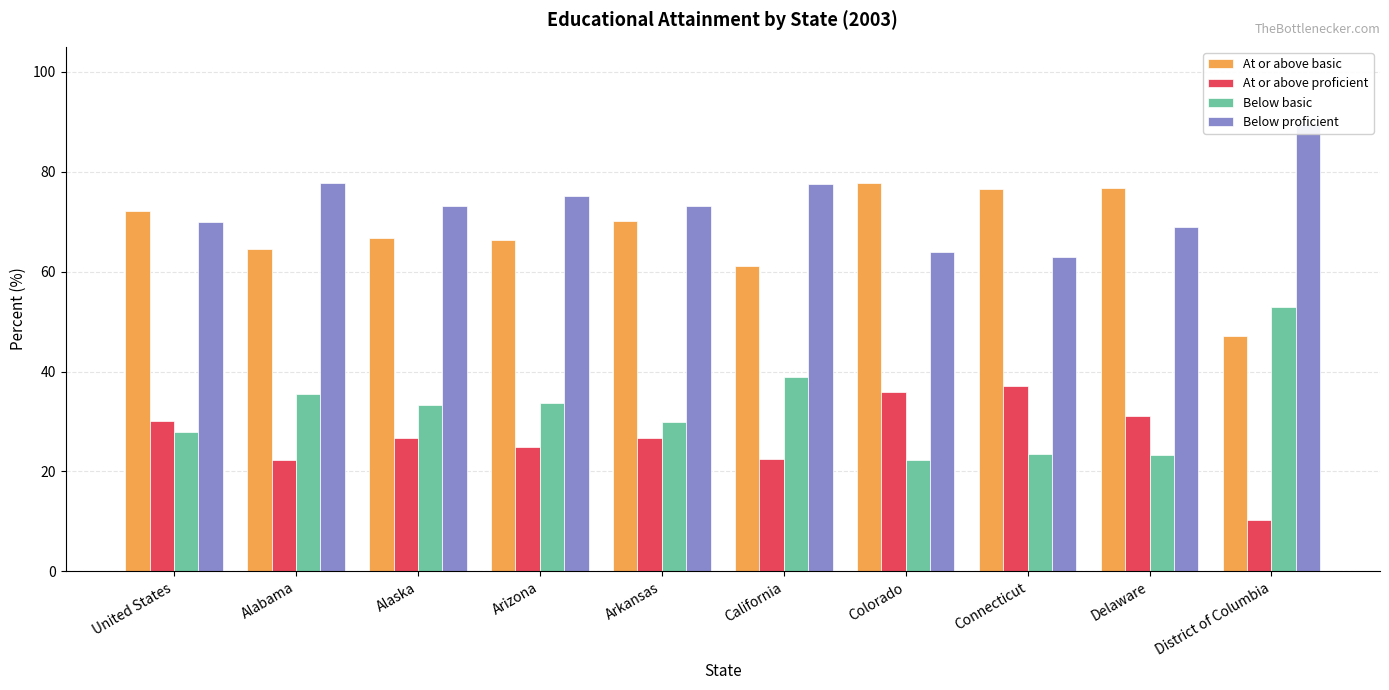

Which series has the largest total across all categories?

Below proficient